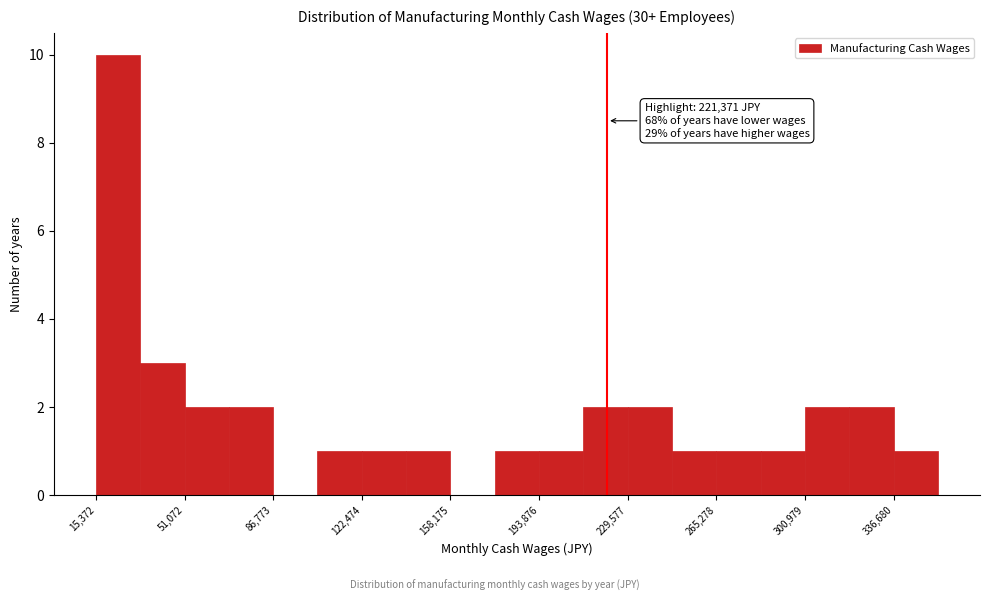

Around what value on the x-axis is the tallest bar? Give the approximate position of its centre, as read against the axis.

25000